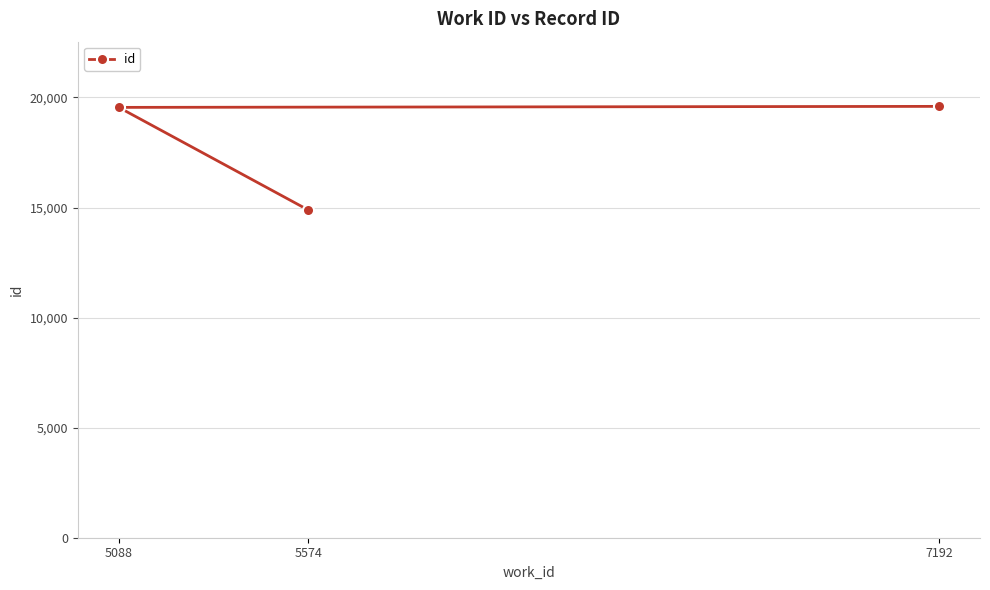

What is the maximum value shown in the chart?

19596